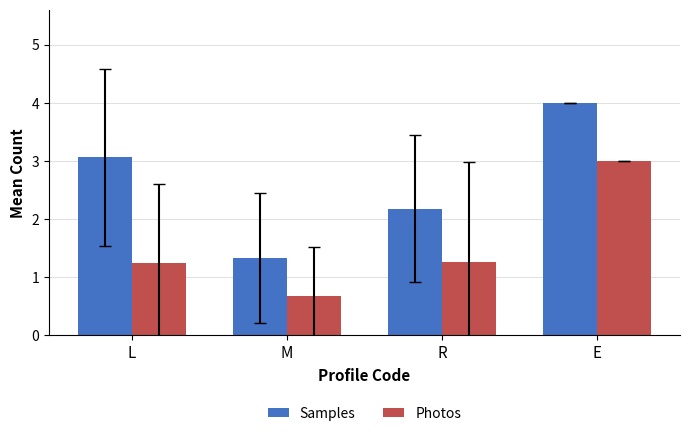

Count the Photos values in the range 1 to 3.

3